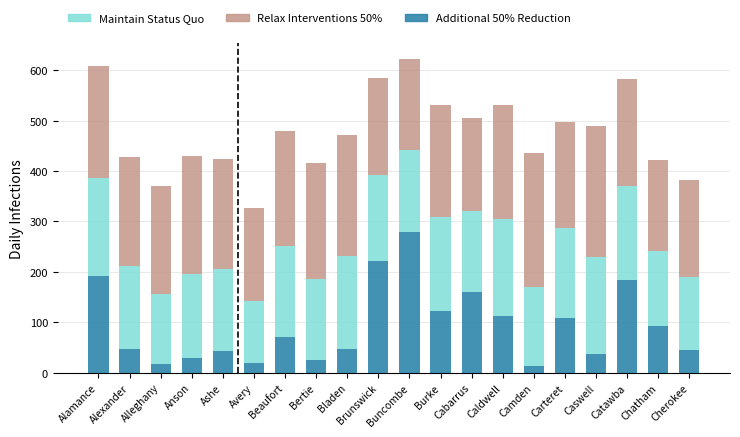

What is the highest value of the Additional 50% Reduction series?

280.0